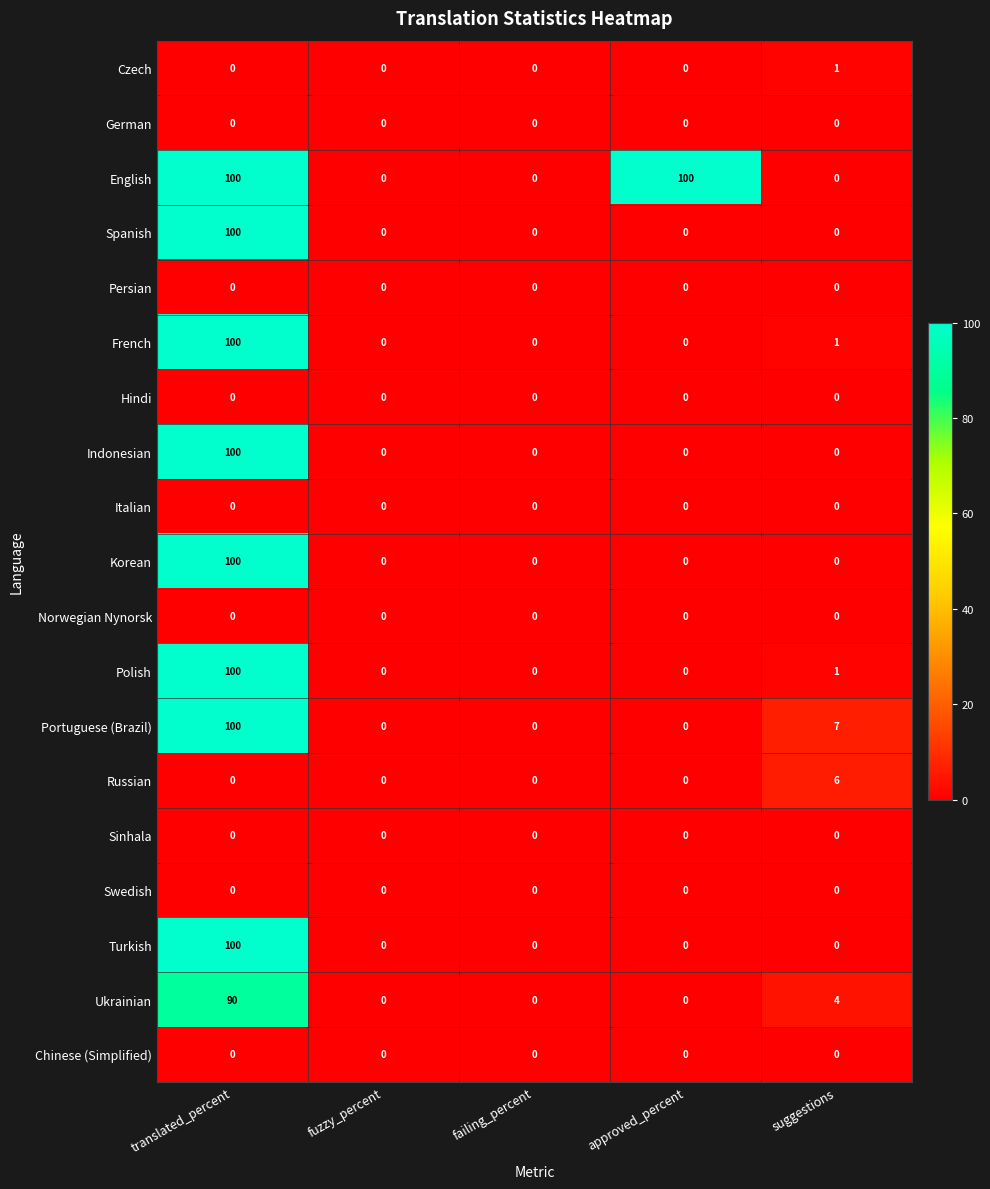

What is the spread (max minus min) of values at translated_percent?

100